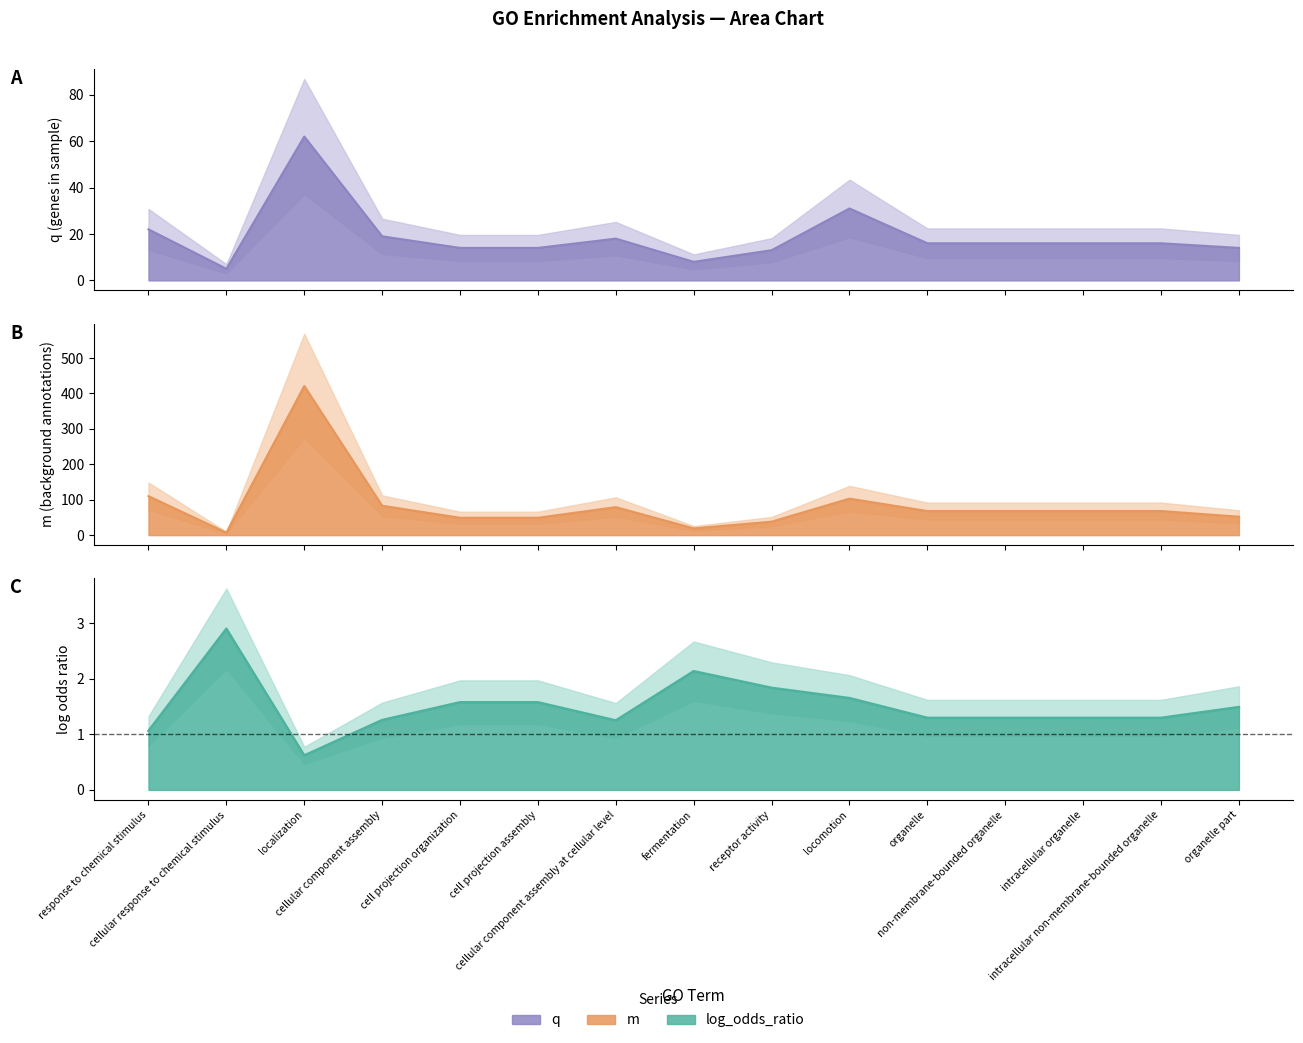

Which series has the largest total across all categories?

m